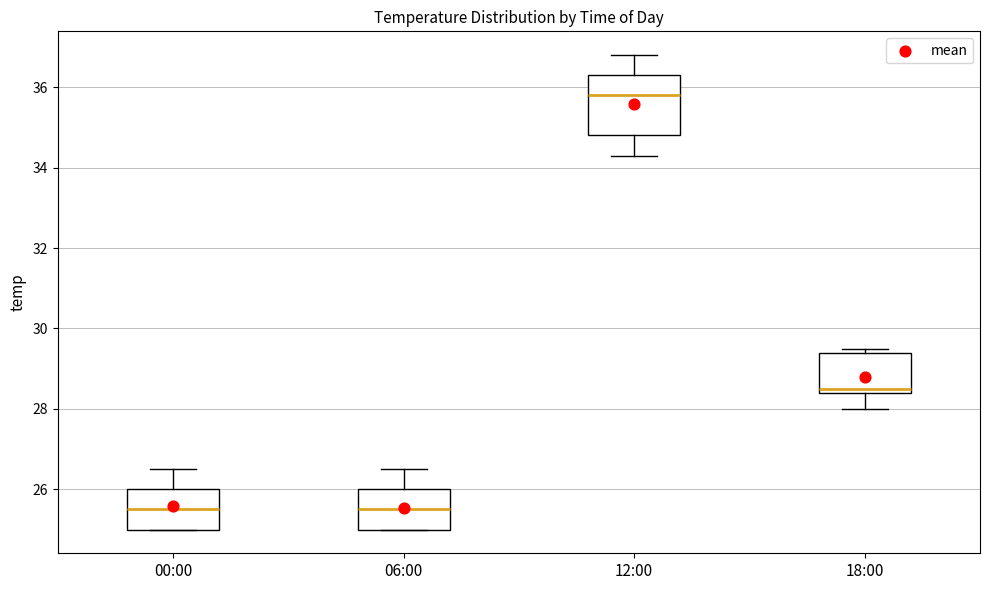

Reading left to right, transcribe this box plot: for each box, give where its median line is, the range the box spans, and where its two whiskers end, as read against the y-axis. The values are not printed on the chart, so give them approximately, as read against the axis.

00:00: median 25.6, box 25.0 to 26.0, whiskers 25.0 to 26.6
06:00: median 25.6, box 25.0 to 26.0, whiskers 25.0 to 26.6
12:00: median 35.8, box 34.8 to 36.4, whiskers 34.4 to 36.8
18:00: median 28.6, box 28.4 to 29.4, whiskers 28.0 to 29.6